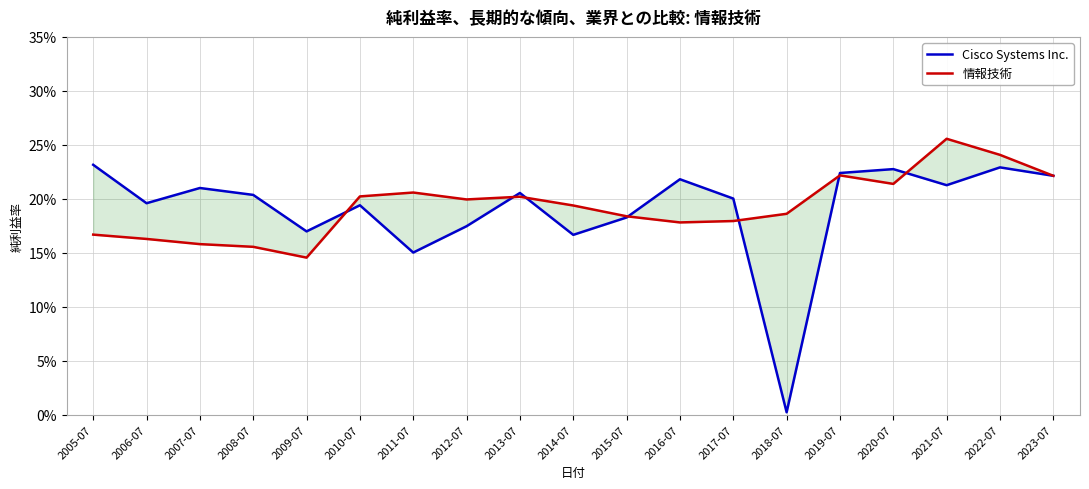

Which series ends up on top after the final intersection of Cisco Systems Inc. and 情報技術?

情報技術